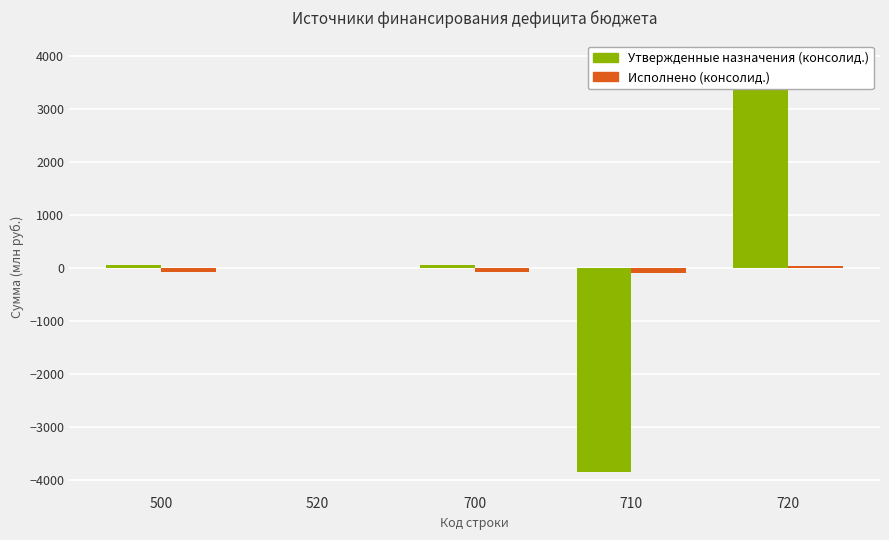

What is the highest value of the Исполнено (консолид.) series?

31.4